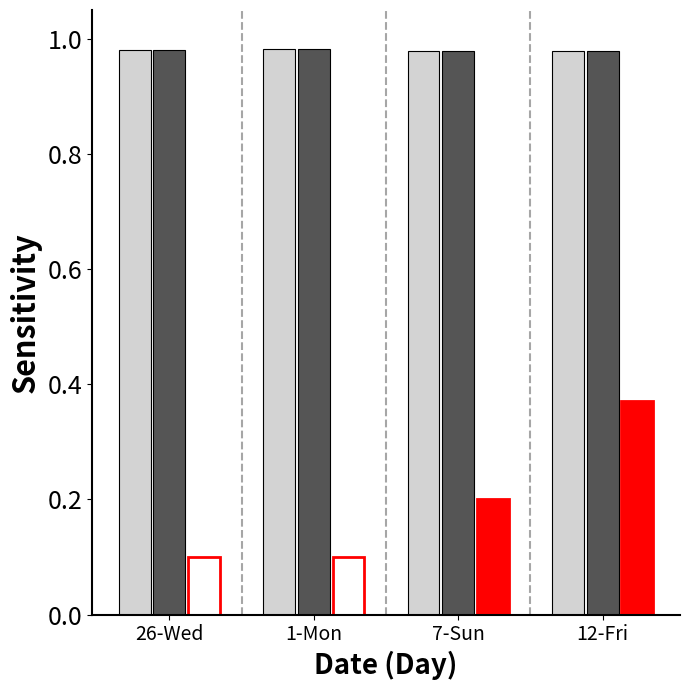

What is the total value across all series at 26-Wed?

2.1